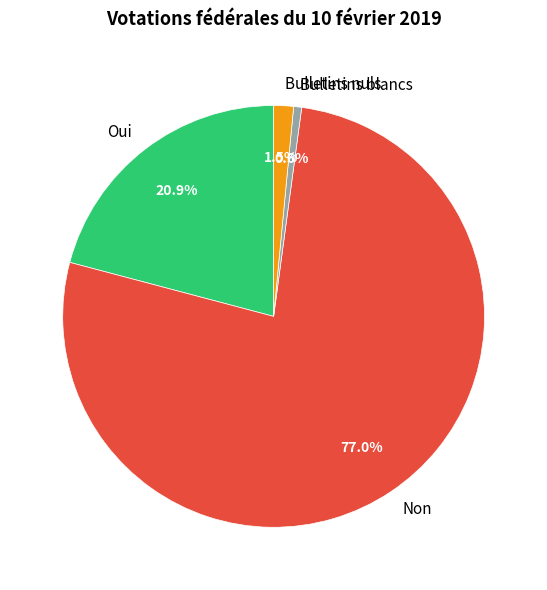

True or false: Non accounts for 77% of the total.

True